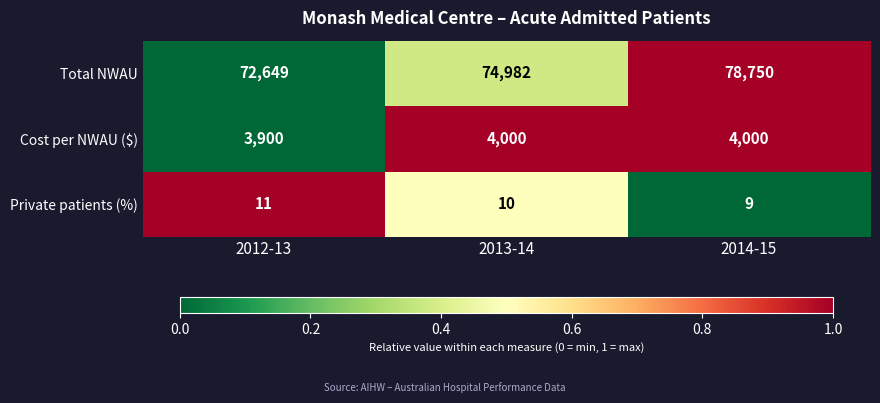

At which category is the sum across all series the highest?

2014-15